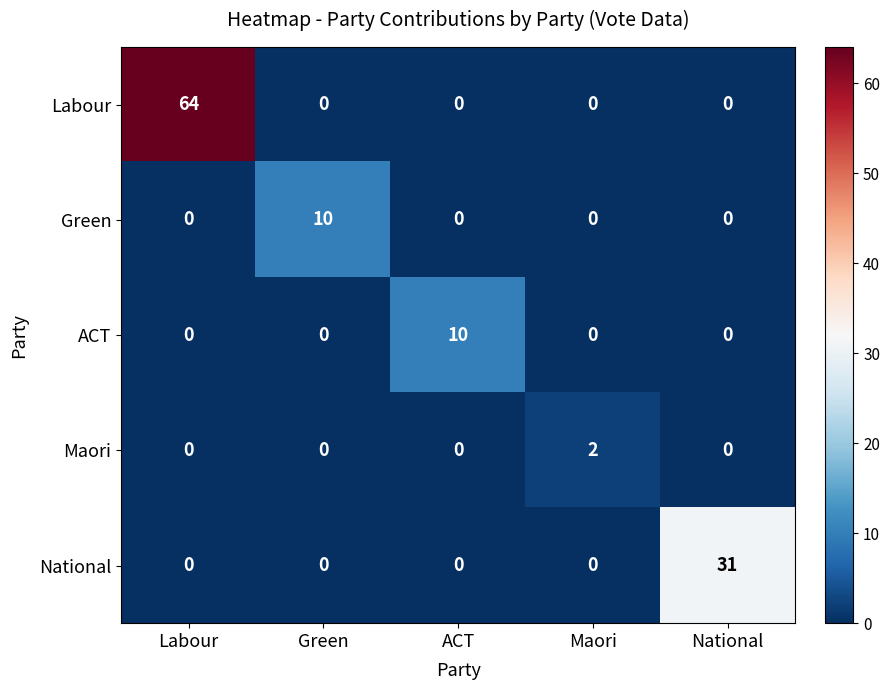

Reading left to right, transcribe all the data shown in this chart.

Labour: 64	0	0	0	0
Green: 0	10	0	0	0
ACT: 0	0	10	0	0
Maori: 0	0	0	2	0
National: 0	0	0	0	31